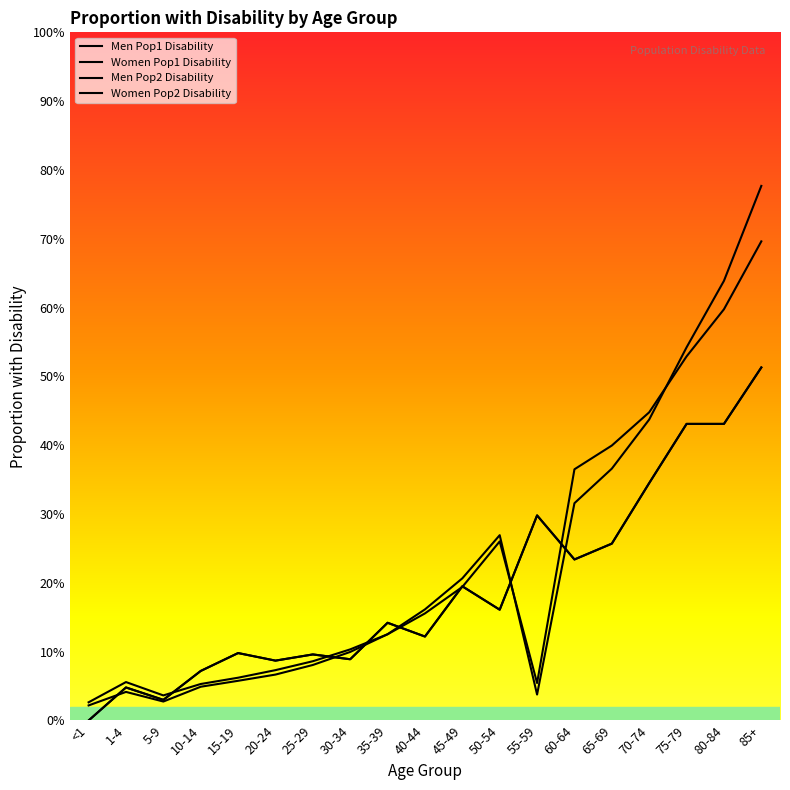

Reading right to left, list all the values displayed in this chart.

Men Pop1 Disability: 0.7	0.6	0.5	0.4	0.4	0.4	0.1	0.3	0.2	0.2	0.1	0.1	0.1	0.1	0.1	0.1	0.0	0.1	0.0
Women Pop1 Disability: 0.8	0.6	0.5	0.4	0.4	0.3	0.0	0.3	0.2	0.2	0.1	0.1	0.1	0.1	0.1	0.0	0.0	0.0	0.0
Men Pop2 Disability: 0.5	0.4	0.4	0.3	0.3	0.2	0.3	0.2	0.2	0.1	0.1	0.1	0.1	0.1	0.1	0.1	0.0	0.0	0.0
Women Pop2 Disability: 0.5	0.4	0.4	0.3	0.3	0.2	0.3	0.2	0.2	0.1	0.1	0.1	0.1	0.1	0.1	0.1	0.0	0.0	0.0